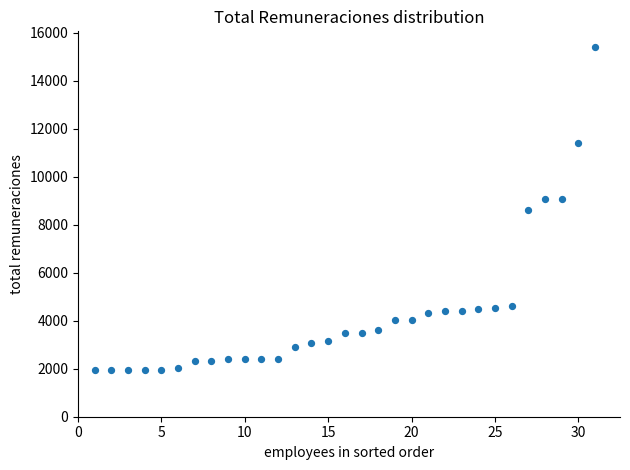

What is the range of X values (max minus min)?

30